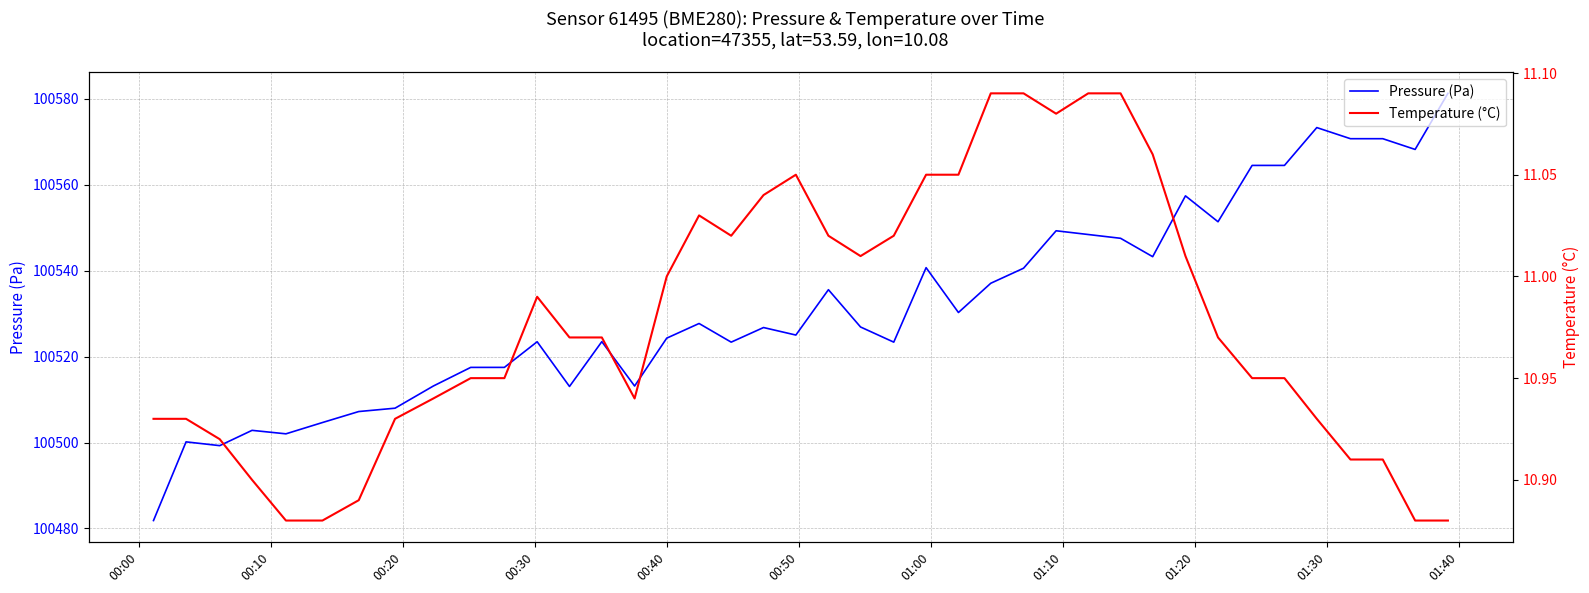

What is the lowest value of the Pressure (Pa) series?

100481.8